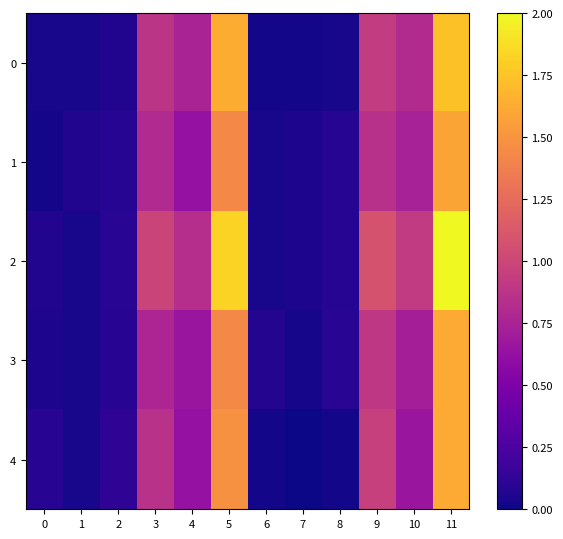

Reading left to right, list all the values displayed in this chart.

0: 0=0.0	1=0.0	2=0.1	3=0.9	4=0.8	5=1.6	6=0.0	7=0.0	8=0.0	9=0.9	10=0.8	11=1.7
1: 0=0.0	1=0.1	2=0.1	3=0.8	4=0.6	5=1.4	6=0.0	7=0.0	8=0.1	9=0.8	10=0.7	11=1.6
2: 0=0.1	1=0.0	2=0.1	3=1.0	4=0.8	5=1.8	6=0.0	7=0.1	8=0.1	9=1.1	10=0.9	11=2.0
3: 0=0.1	1=0.0	2=0.1	3=0.8	4=0.7	5=1.4	6=0.1	7=0.0	8=0.1	9=0.9	10=0.7	11=1.6
4: 0=0.1	1=0.0	2=0.1	3=0.9	4=0.6	5=1.5	6=0.0	7=0.0	8=0.0	9=1.0	10=0.7	11=1.6